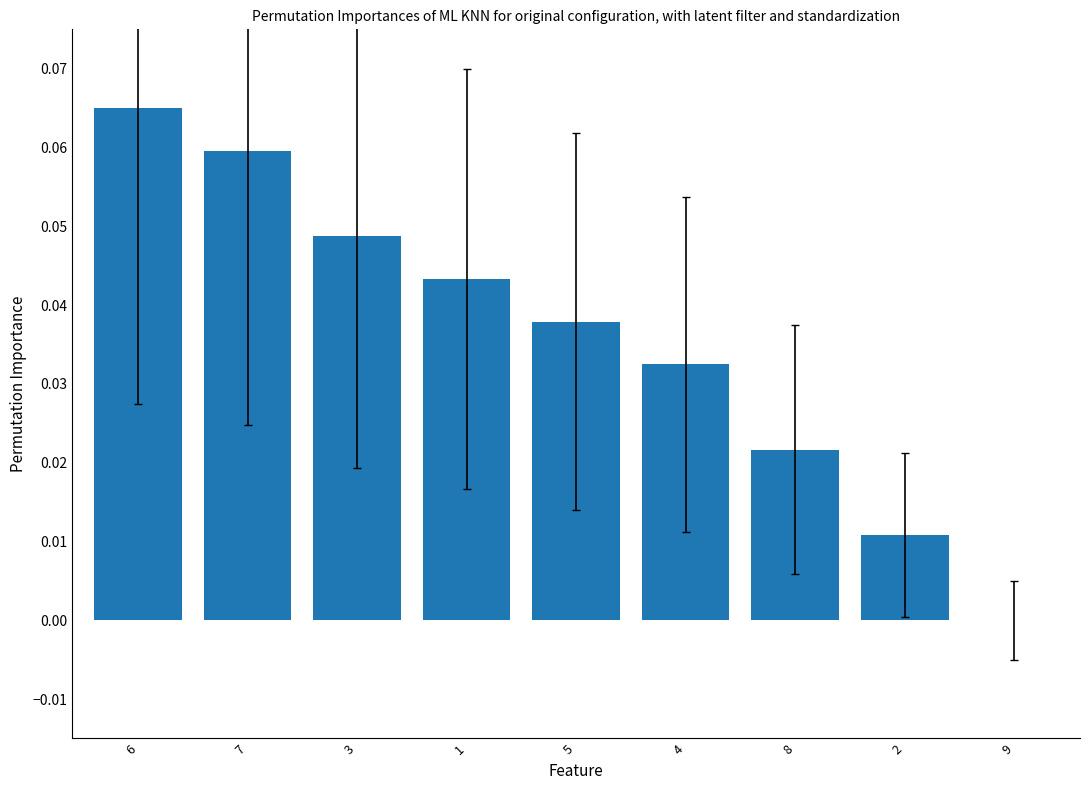

How many data points are above 0?

8